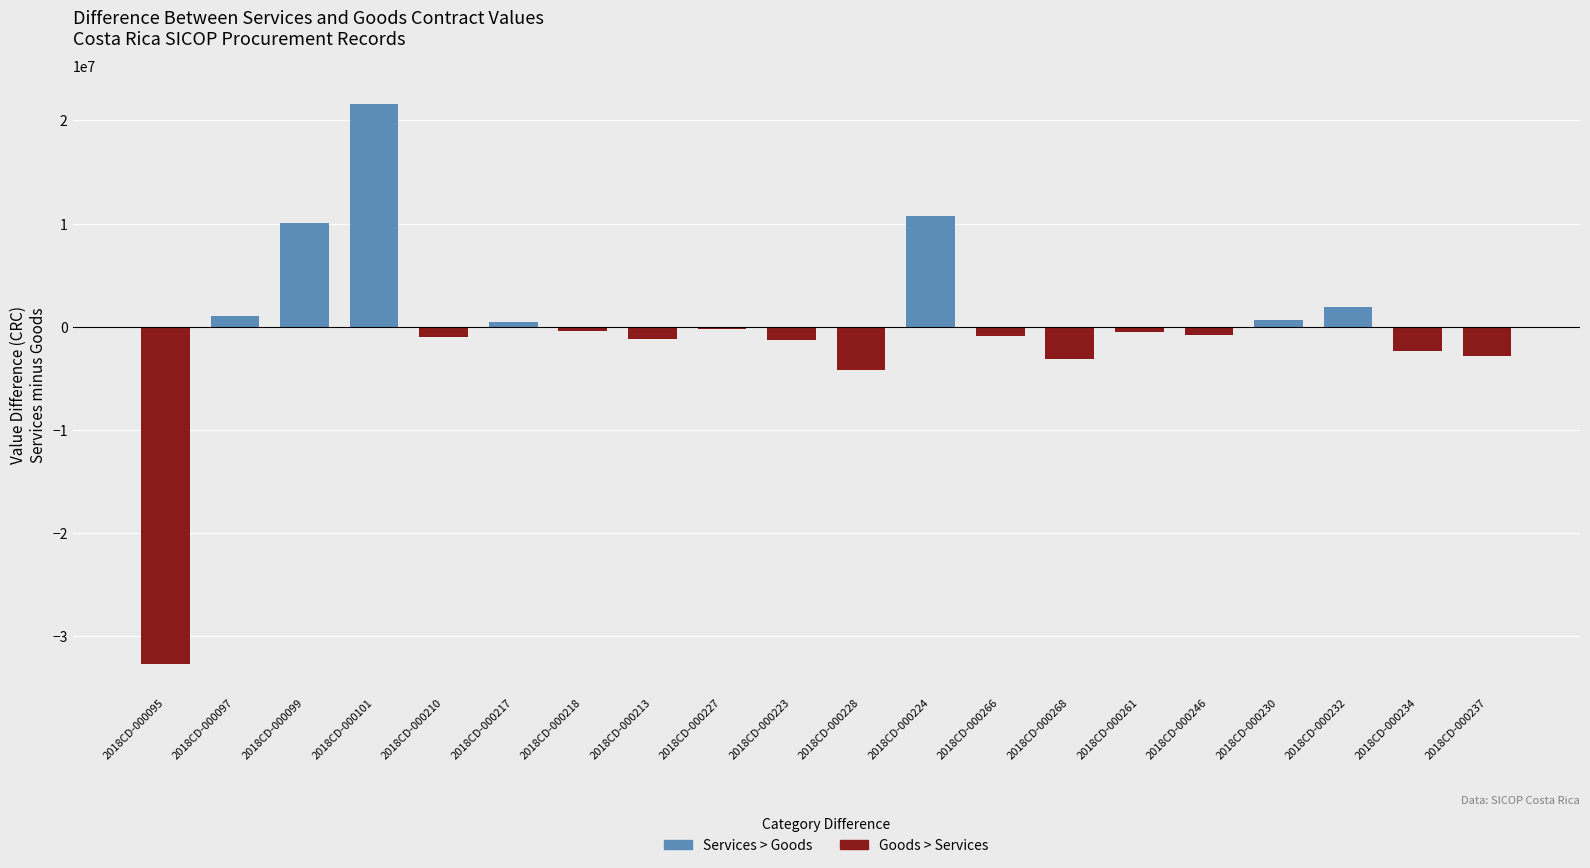

Rank the categories by Bienes value from lowest to highest.

2018CD-000224, 2018CD-000097, 2018CD-000230, 2018CD-000218, 2018CD-000232, 2018CD-000101, 2018CD-000099, 2018CD-000217, 2018CD-000261, 2018CD-000246, 2018CD-000223, 2018CD-000210, 2018CD-000266, 2018CD-000234, 2018CD-000213, 2018CD-000268, 2018CD-000237, 2018CD-000228, 2018CD-000227, 2018CD-000095